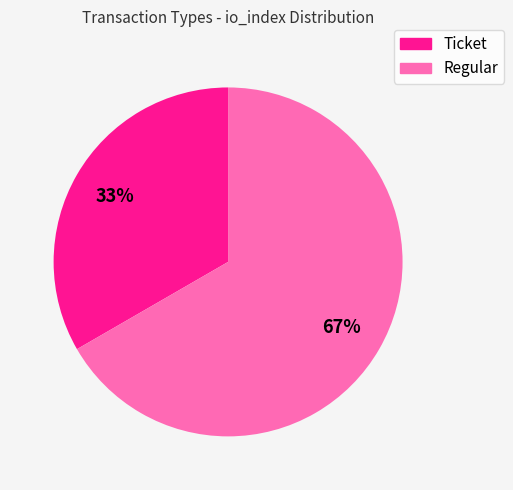

To the nearest percent, what is the combined percentage of Regular and Ticket?

100%